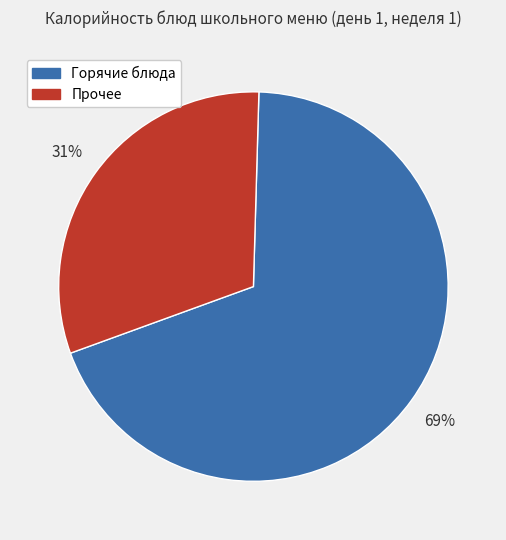

To the nearest percent, what is the difference between the Горячие блюда and Прочее slice percentages?

38%